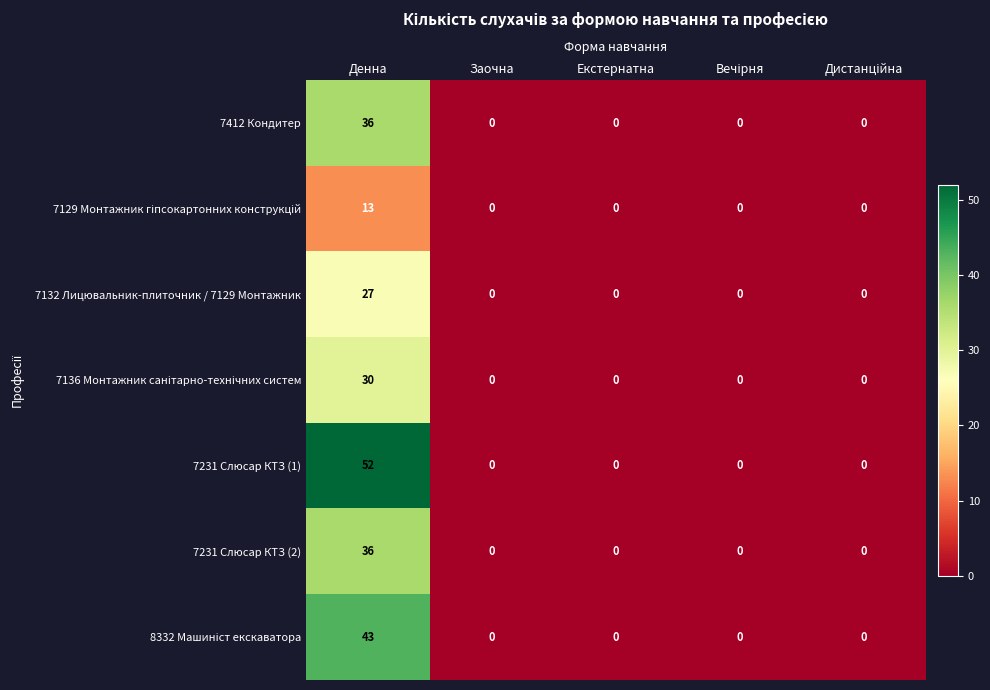

Which series has the largest total across all categories?

7231 Слюсар КТЗ (1)